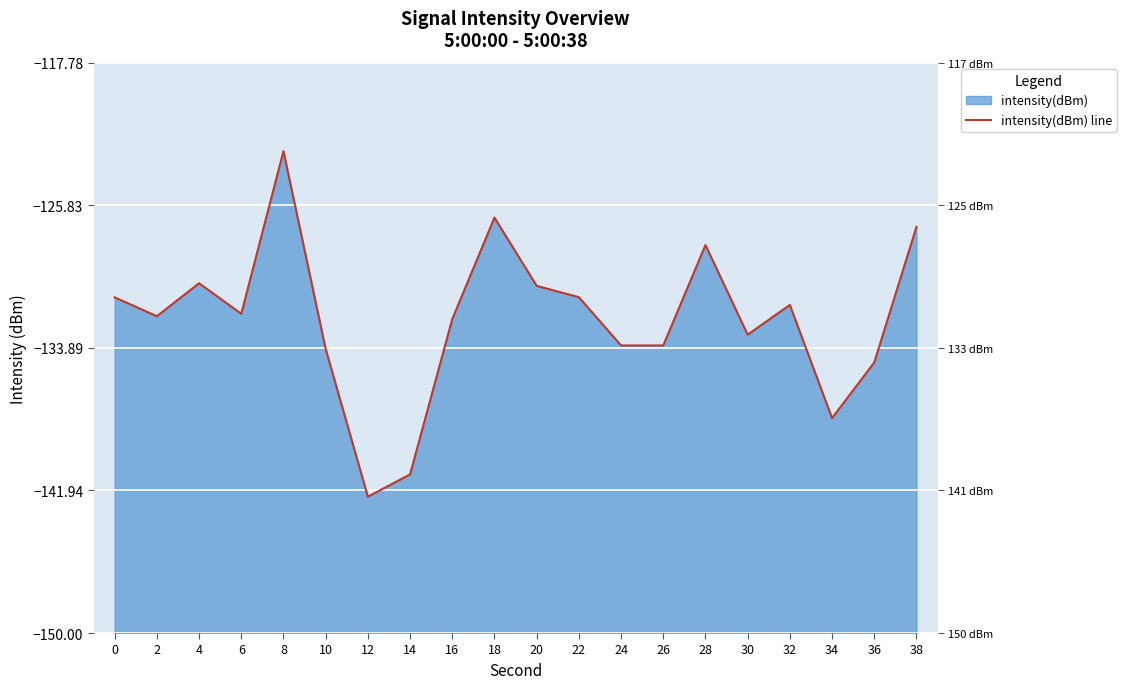

Rank the categories by value from highest to lowest.

8, 18, 38, 28, 4, 20, 22, 0, 32, 6, 2, 16, 30, 26, 24, 10, 36, 34, 14, 12